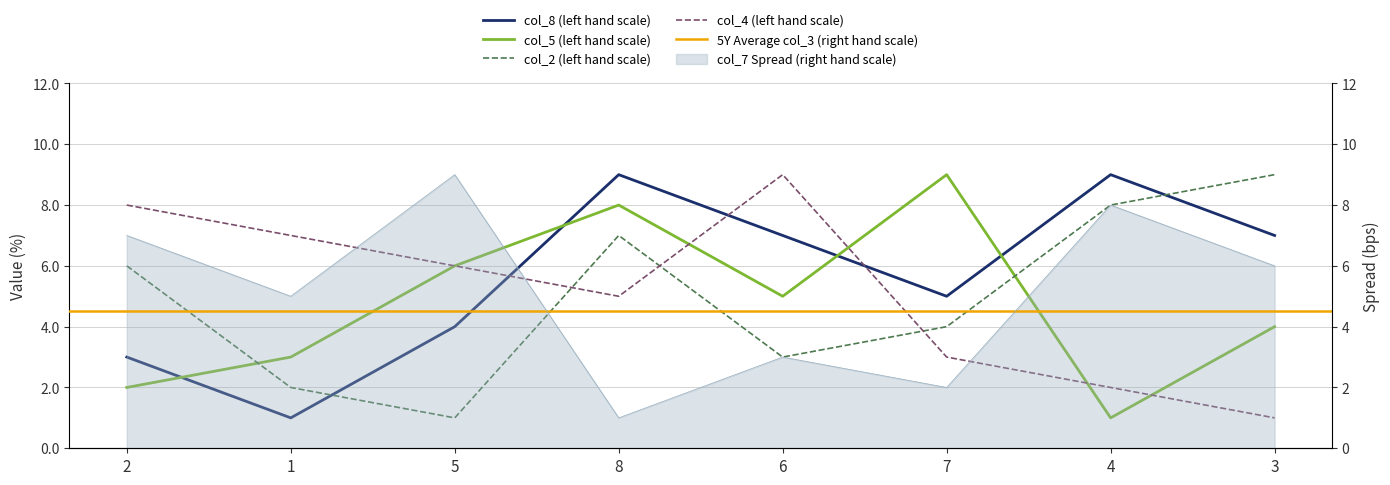

What is the difference between the second highest and minimum values in the col_5 series?

7